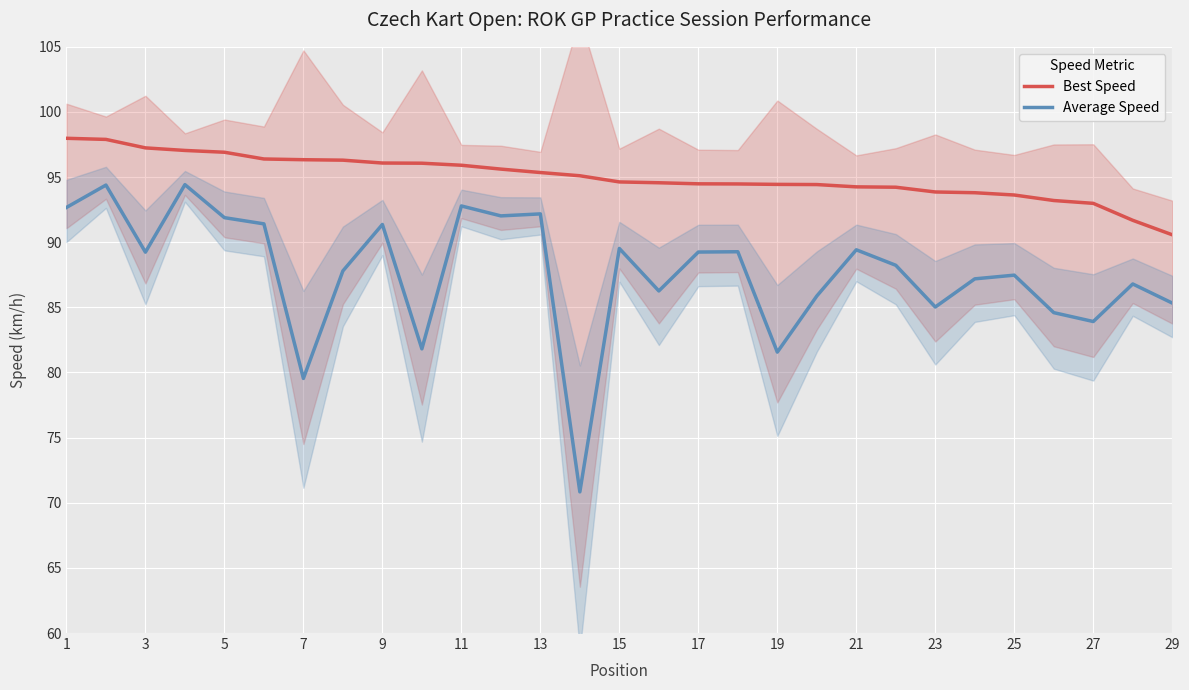

True or false: Best Speed and Average Speed intersect in this chart.

False